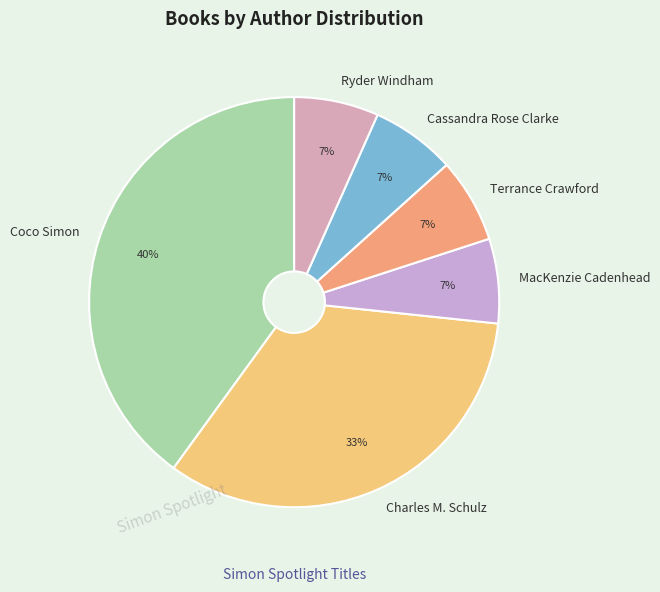

Does MacKenzie Cadenhead represent more than half of the total?

No